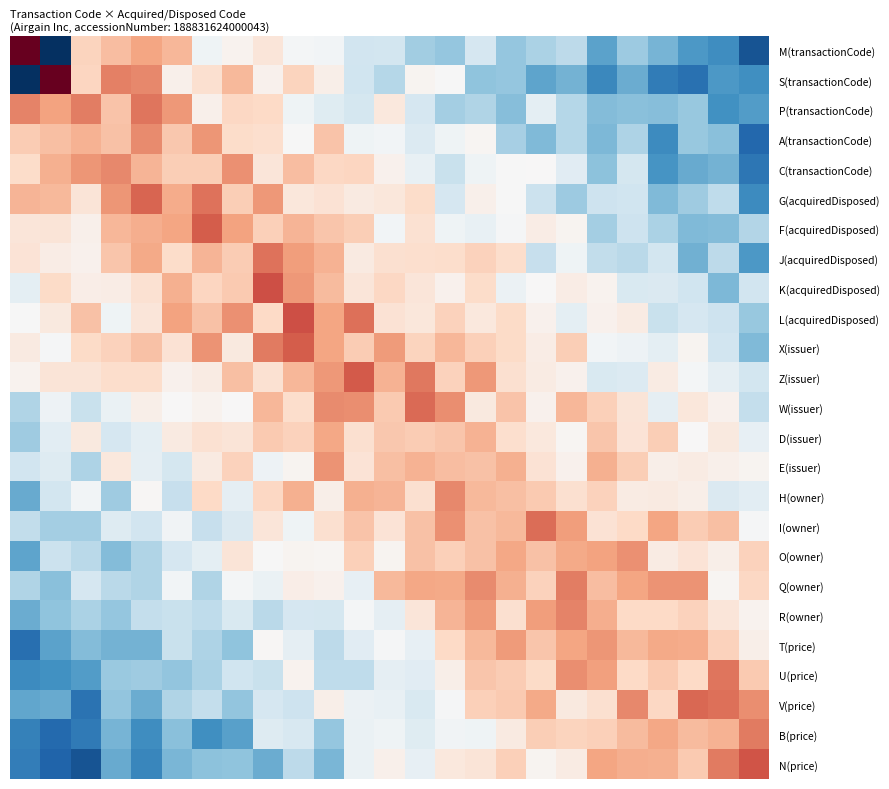

Which category has the lowest value across all series?

1